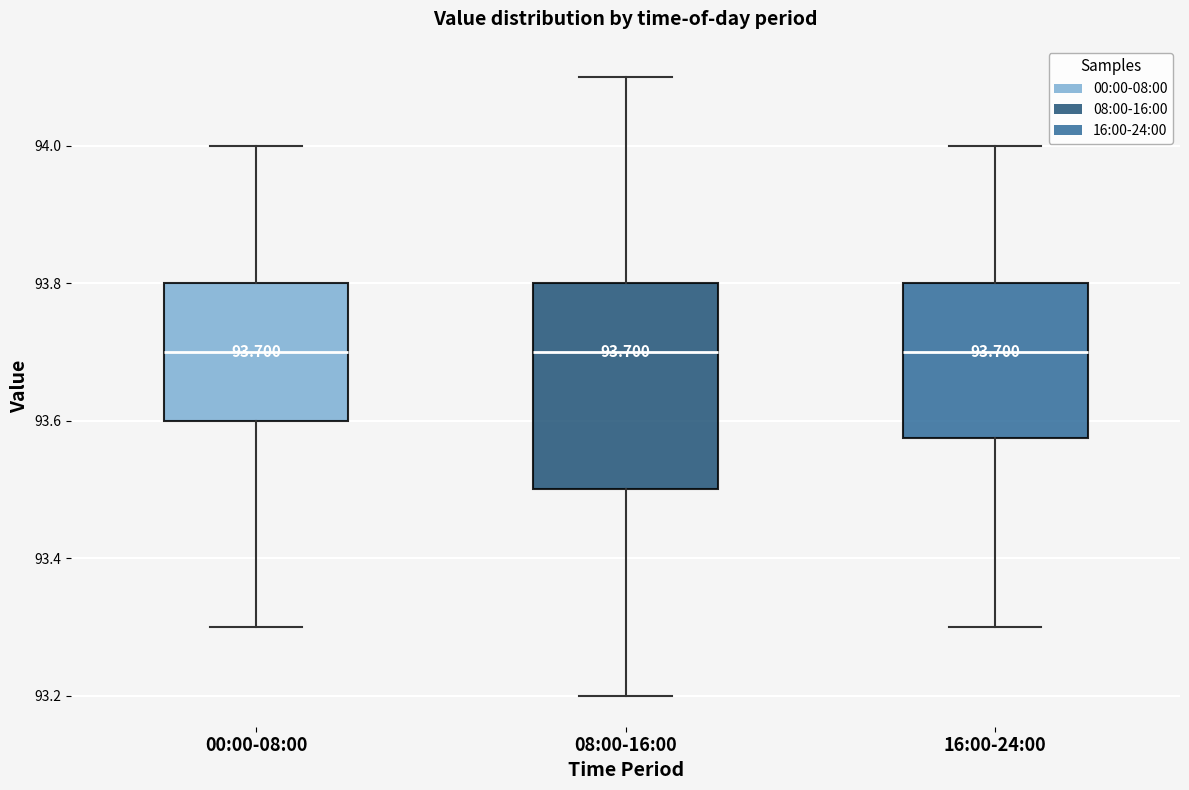

Which box is the tallest, from its lower edge to its upper edge?

08:00-16:00